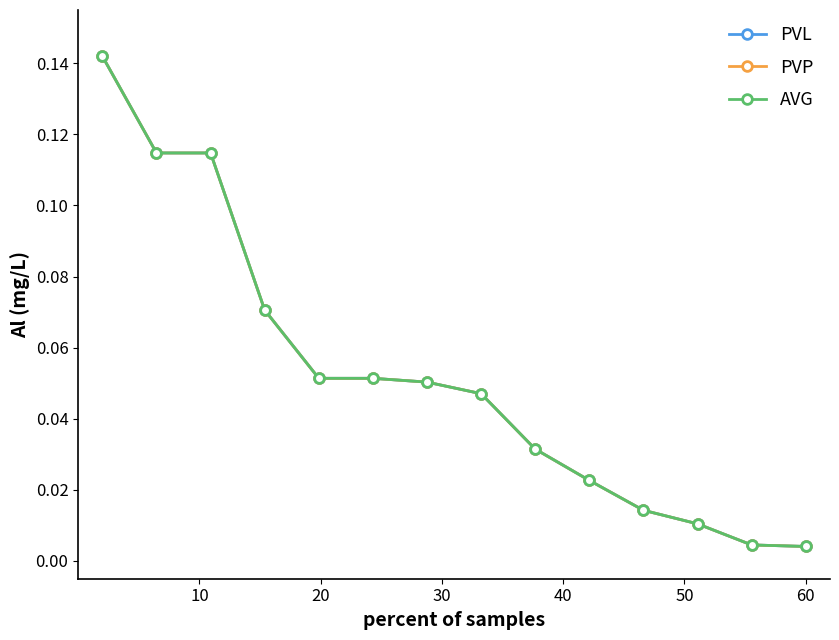

Is this an area chart (filled region under the line)?

No